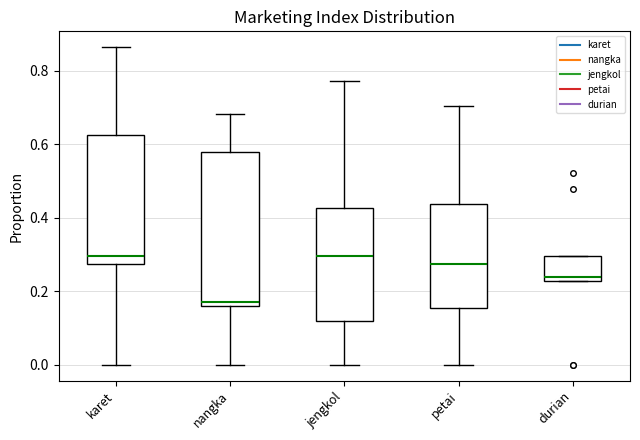

Reading left to right, read every box against the y-axis: the position of its median line, the range the box covers, and the ends of its whiskers. The values are not printed on the chart, so give them approximately, as read against the axis.

karet: median 0.30, box 0.28 to 0.62, whiskers 0.00 to 0.86
nangka: median 0.18, box 0.16 to 0.58, whiskers 0.00 to 0.68
jengkol: median 0.30, box 0.12 to 0.42, whiskers 0.00 to 0.78
petai: median 0.28, box 0.16 to 0.44, whiskers 0.00 to 0.70
durian: median 0.24, box 0.22 to 0.30, whiskers 0.22 to 0.30